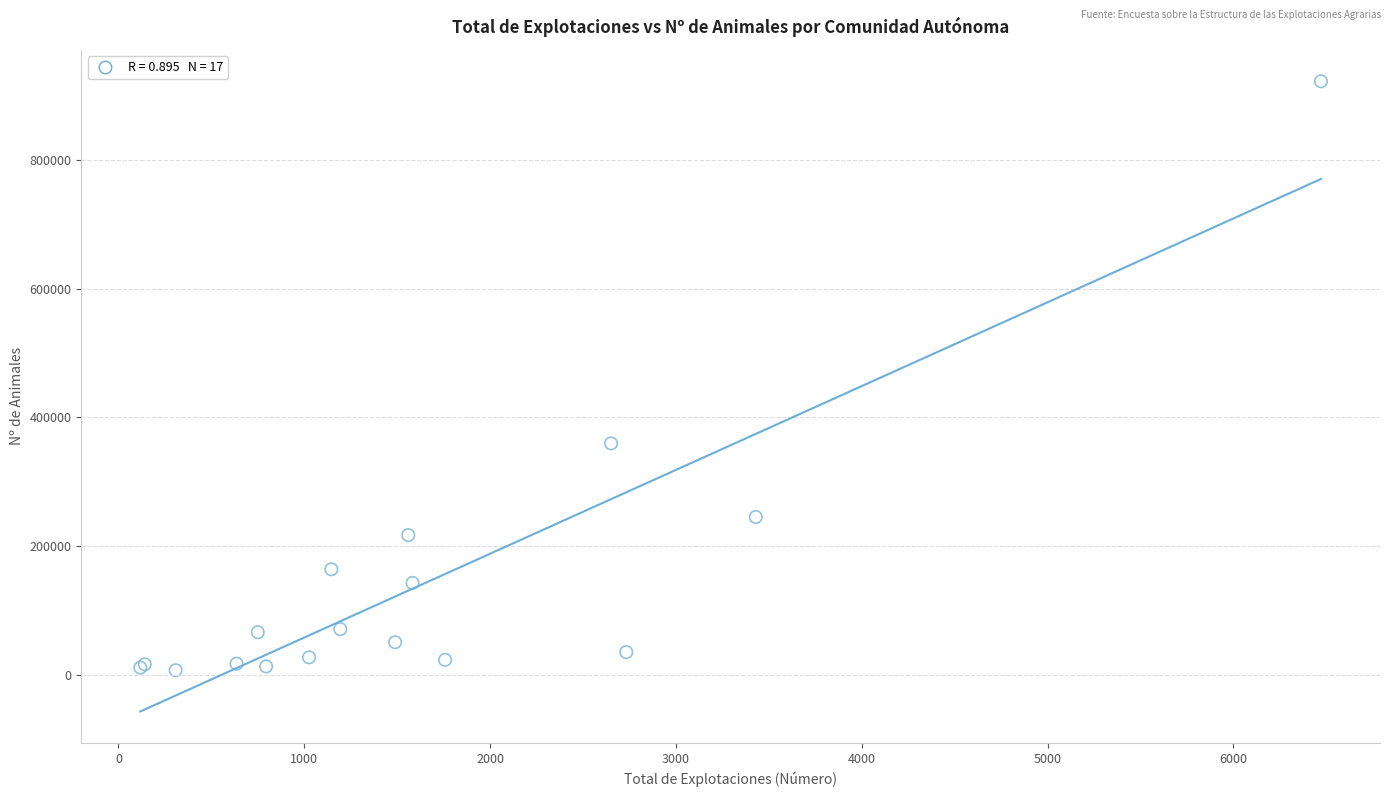

What Y value in the scatter plot is closest to 464581?

359562